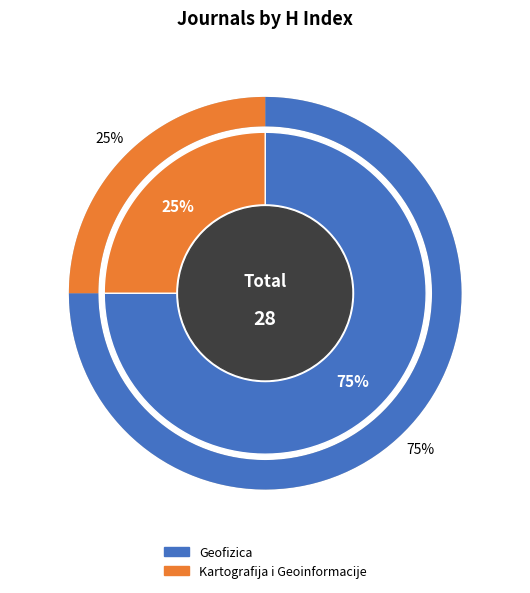

How many slices are in this pie chart?

2